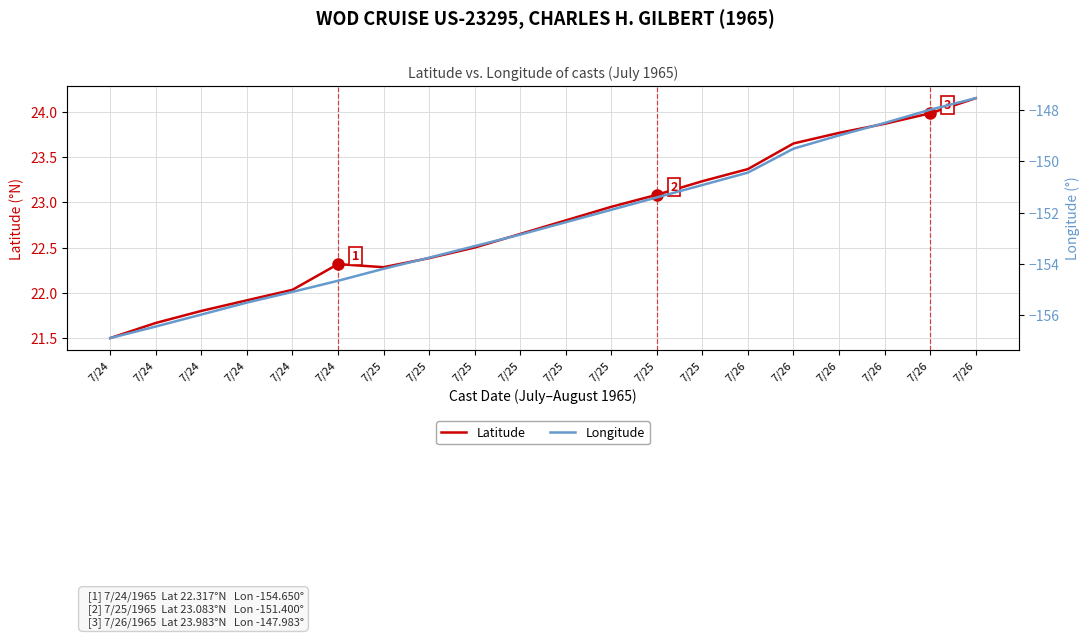

What are all the series names shown in the legend?

Latitude, Longitude